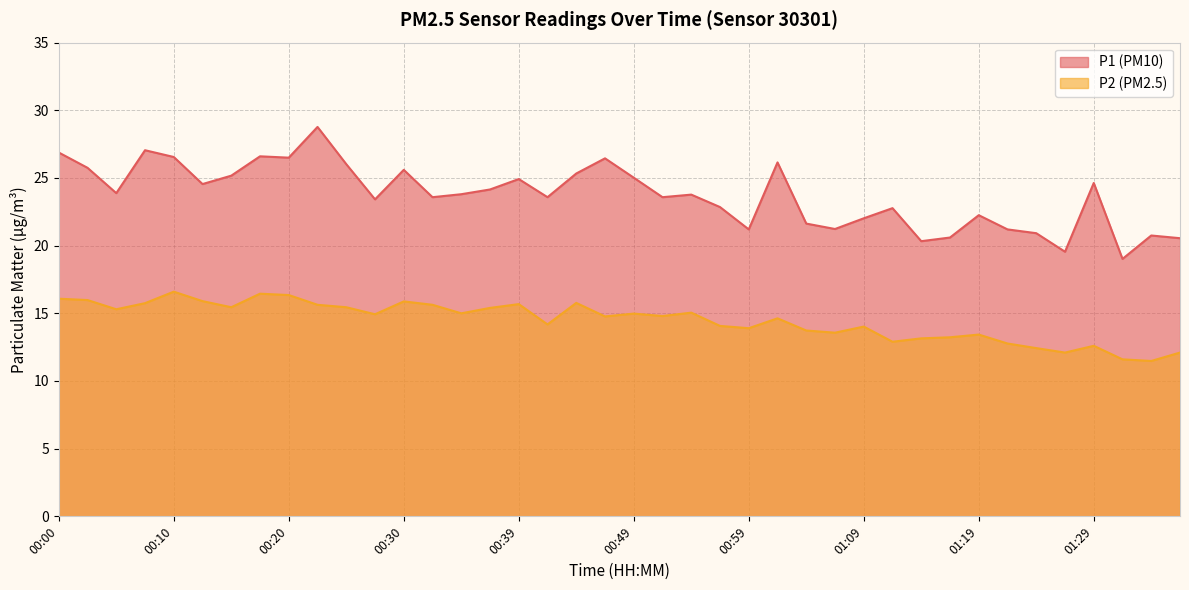

Which category has the highest value across all series?

00:22